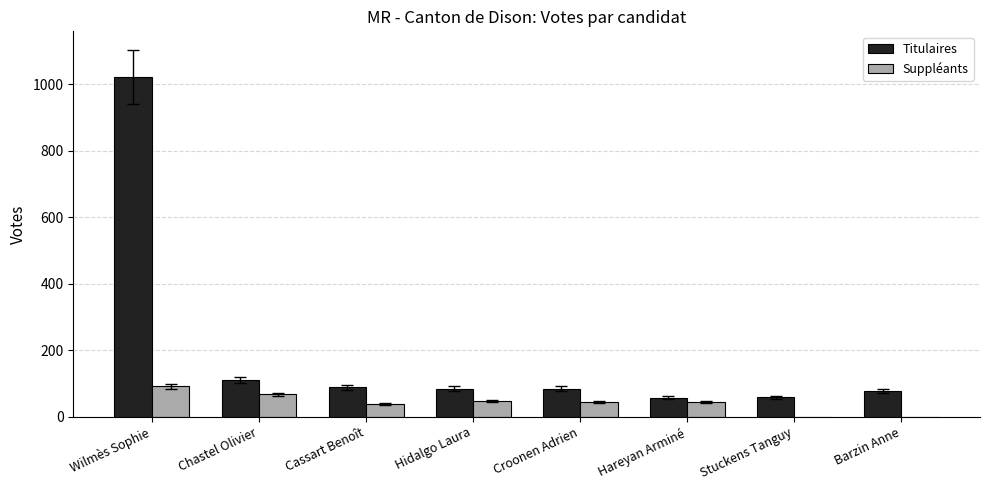

Which series changed the most between Croonen Adrien and Stuckens Tanguy?

Suppléants